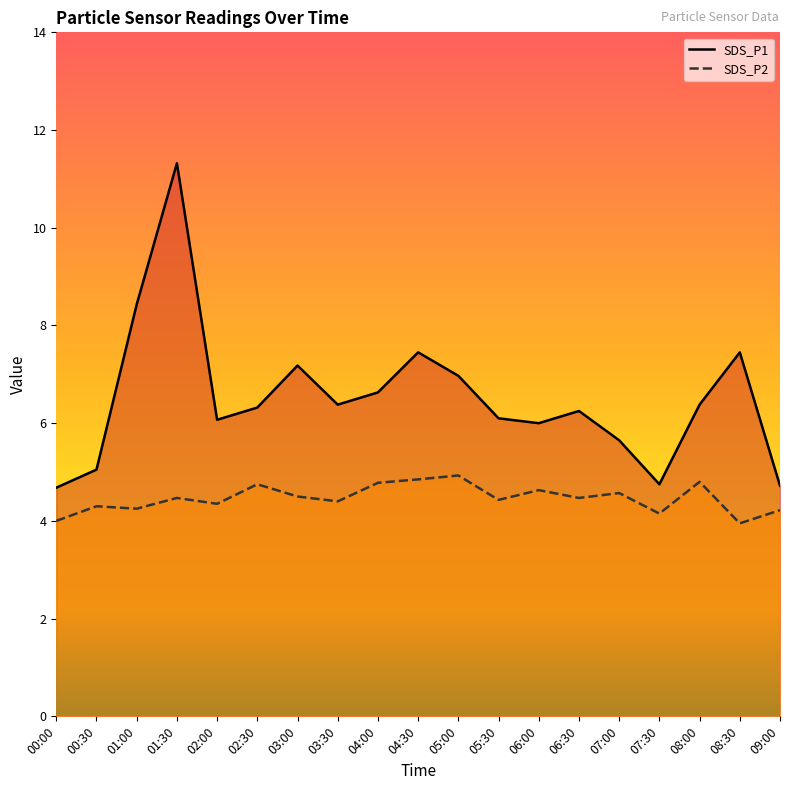

How many data points does each series have?

19